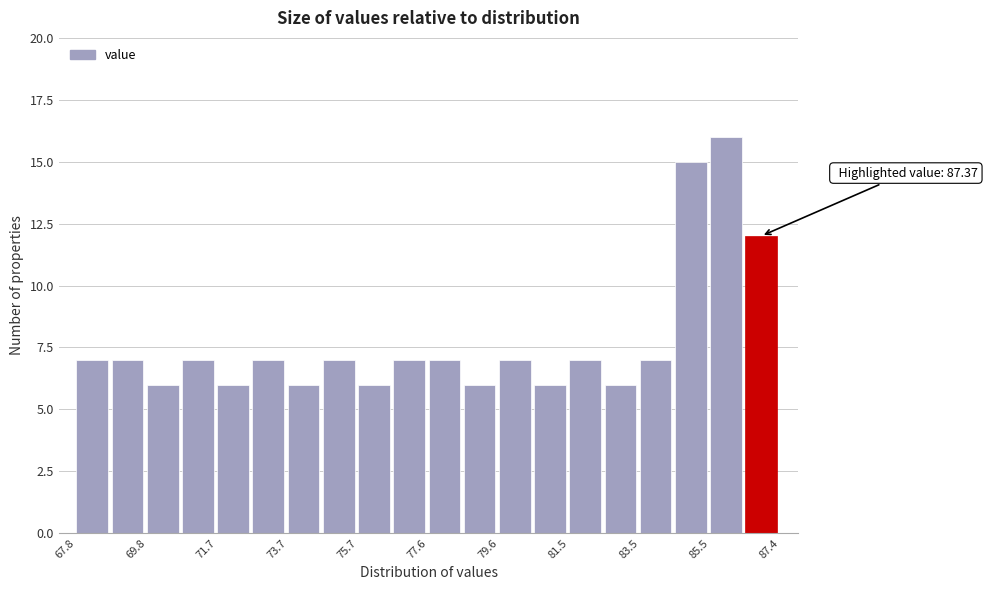

Over which range of the x-axis is the bar tallest?

85.4 to 86.4